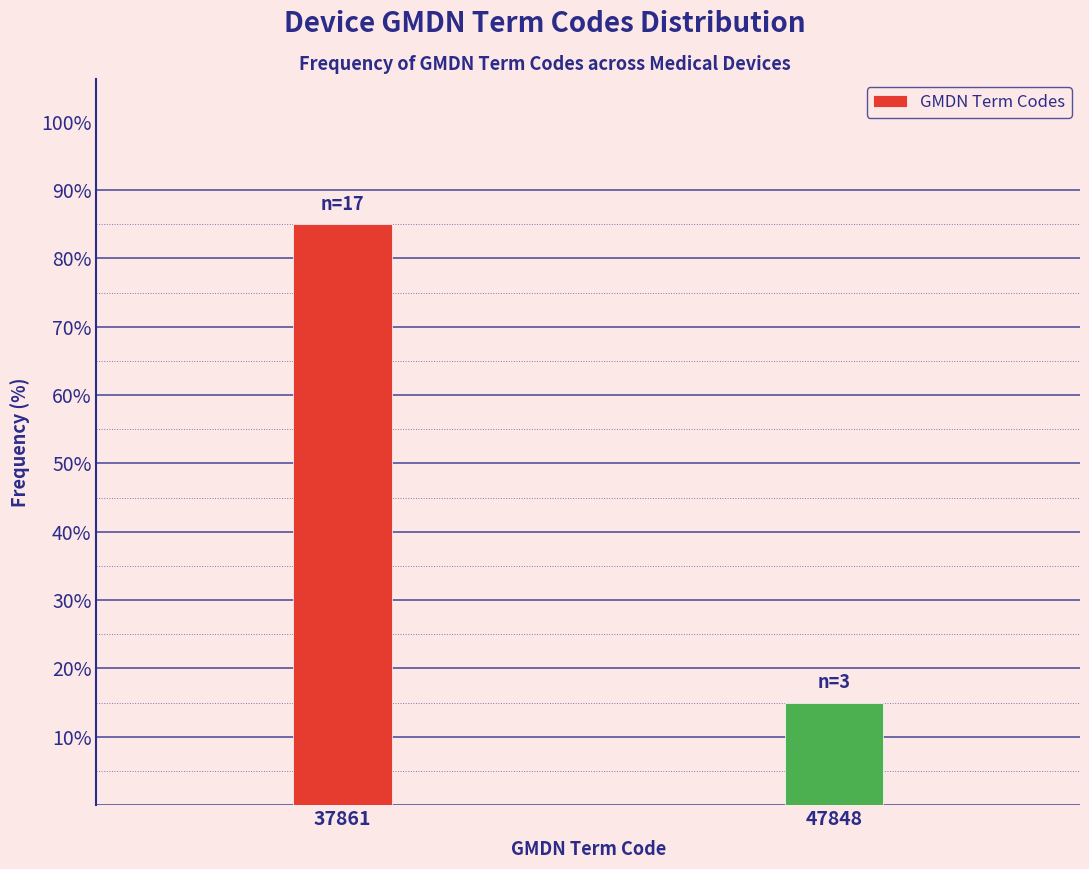

Reading left to right, extract all data points from this chart.

85	15